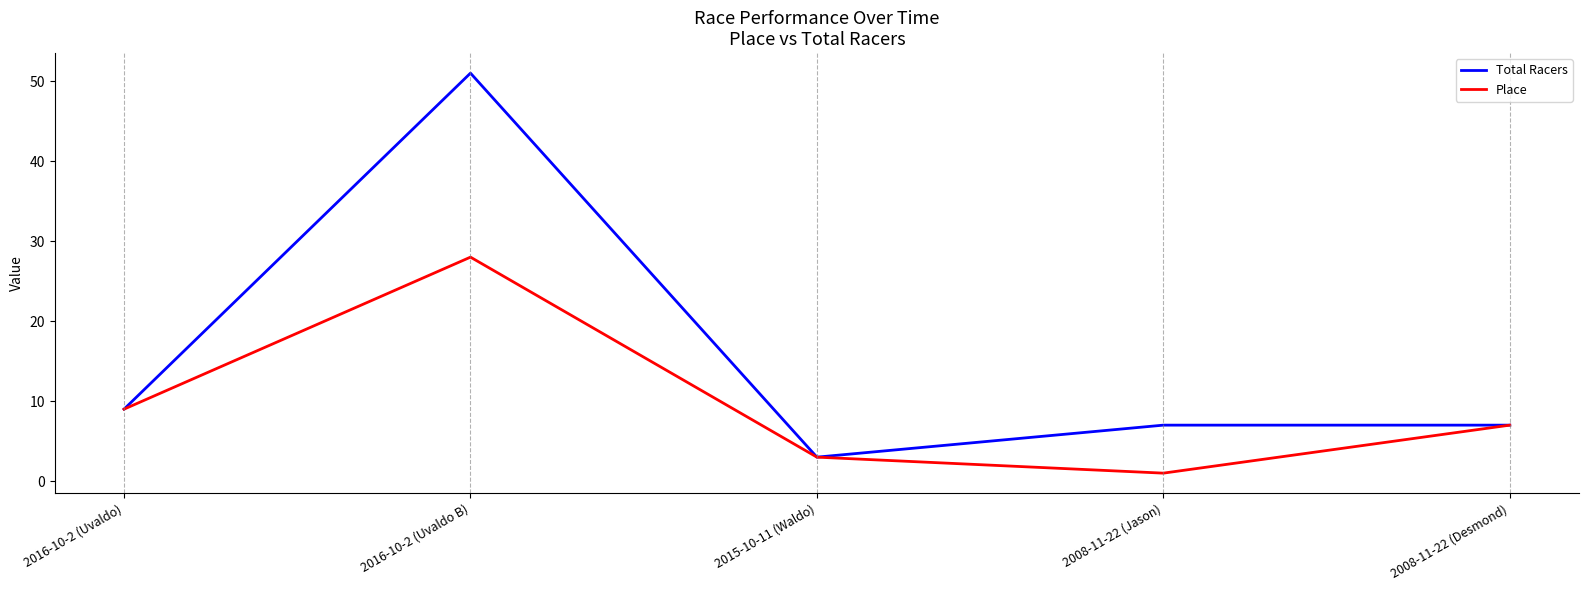

What position from the left is 2016-10-2 (Uvaldo B)?

2